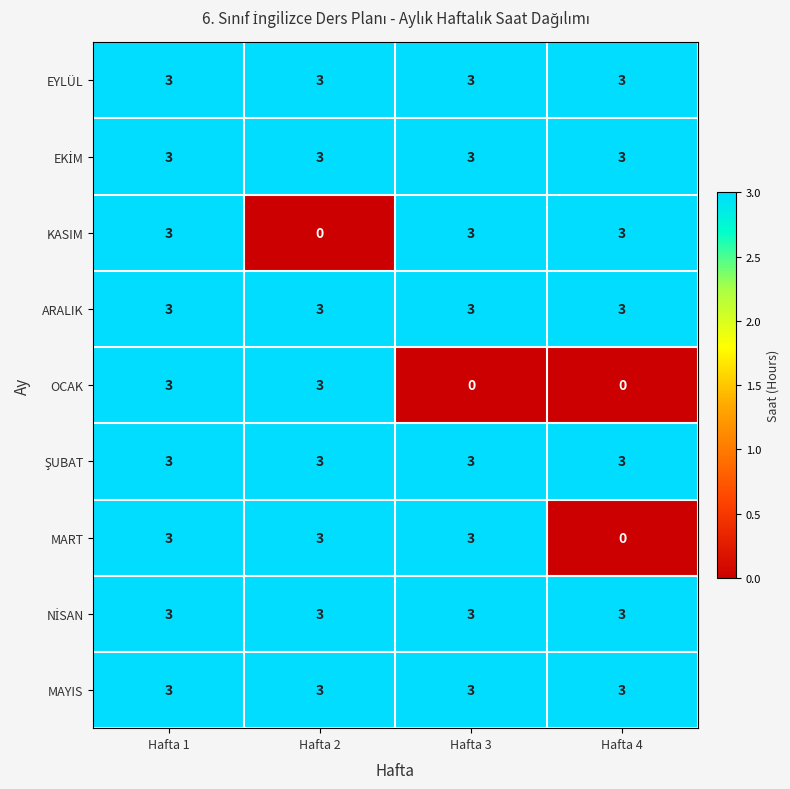

What is the total value across all series at Hafta 4?

21